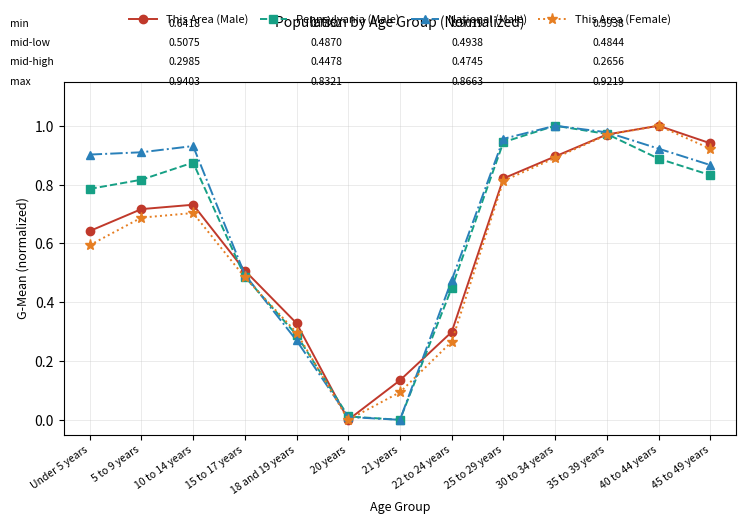

True or false: Pennsylvania (Male) has a value of 0.0 at 21 years.

True